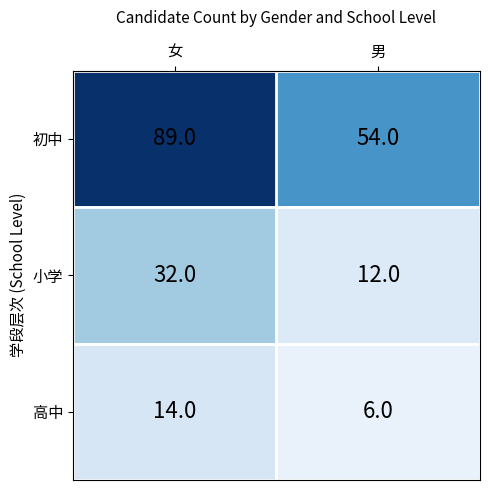

How many categories are shown in the chart?

2